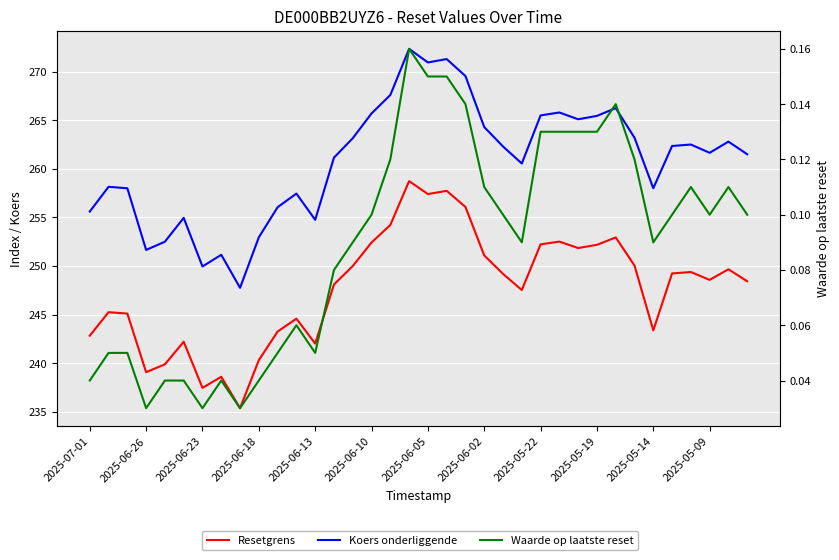

Rank the series at 2025-05-14 from lowest to highest value.

Waarde op laatste reset, Resetgrens, Koers onderliggende